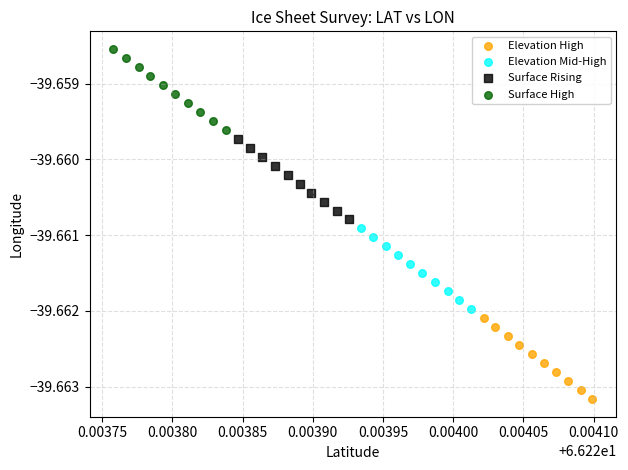

Which series has the largest Y range (max minus min)?

Elevation High